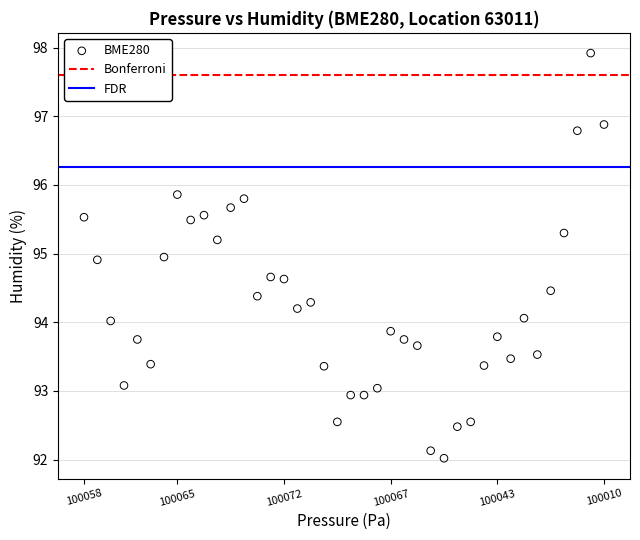

What is the range of Y values (max minus min)?

5.9